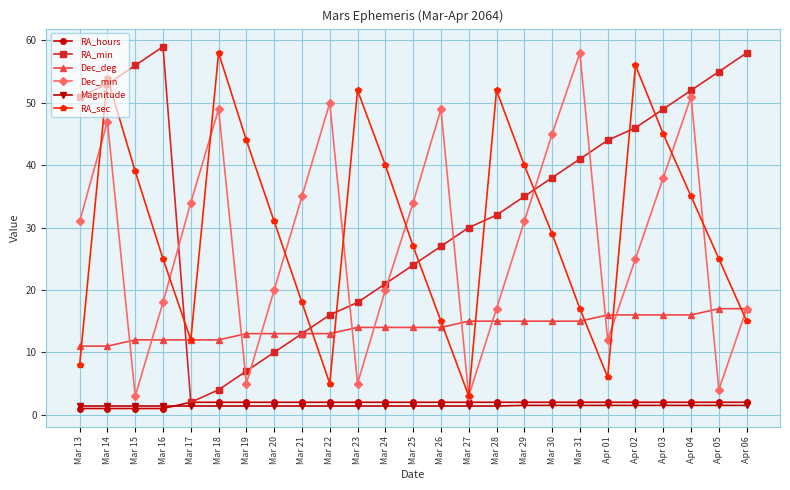

What are all the series names shown in the legend?

RA_hours, RA_min, Dec_deg, Dec_min, Magnitude, RA_sec